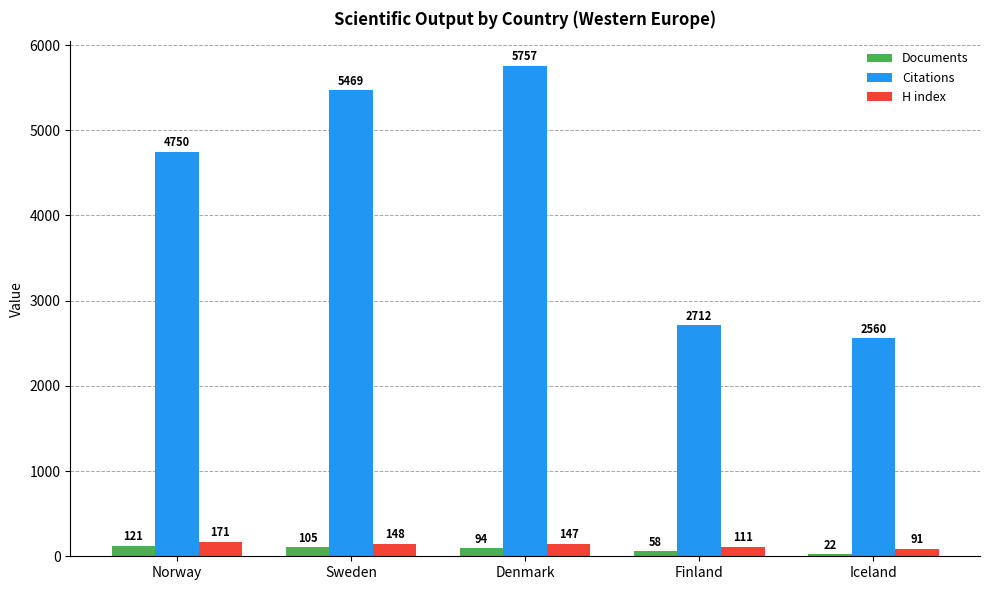

What is the difference between the maximum and minimum values in the H index series?

80